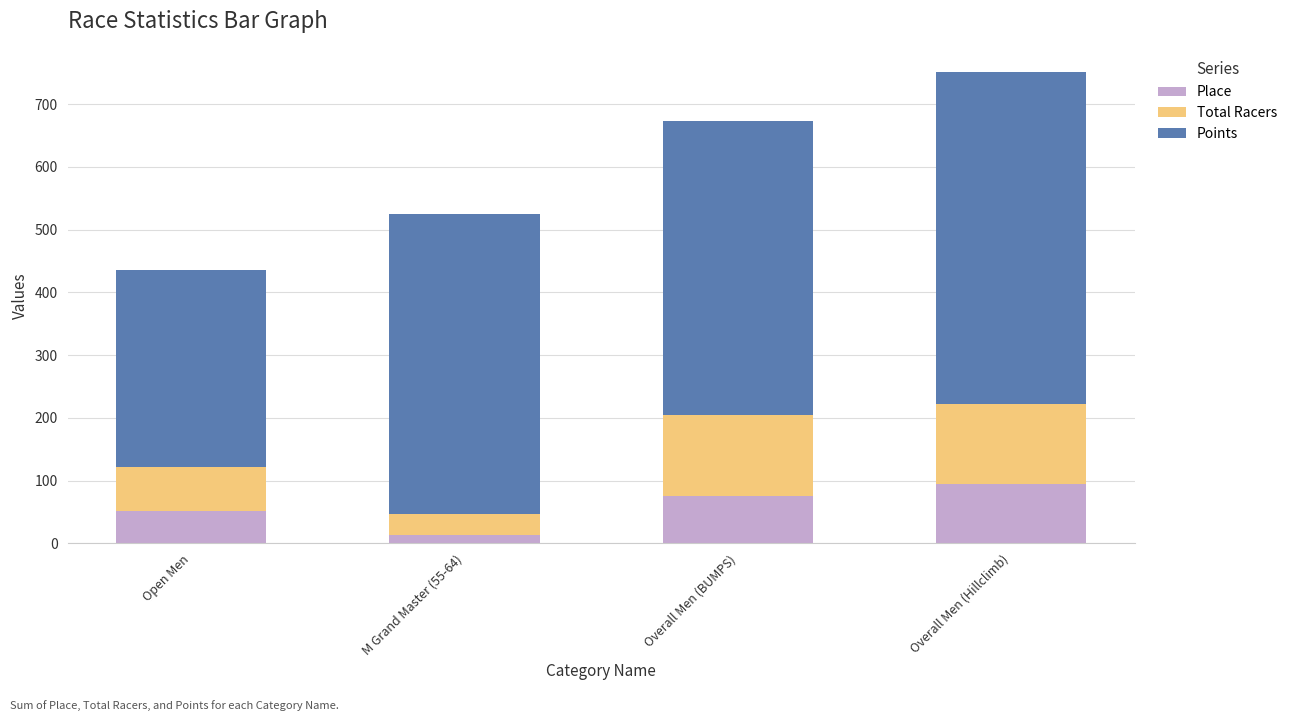

The Place series shows 35.8 at Overall Men (Hillclimb). True or false?

False